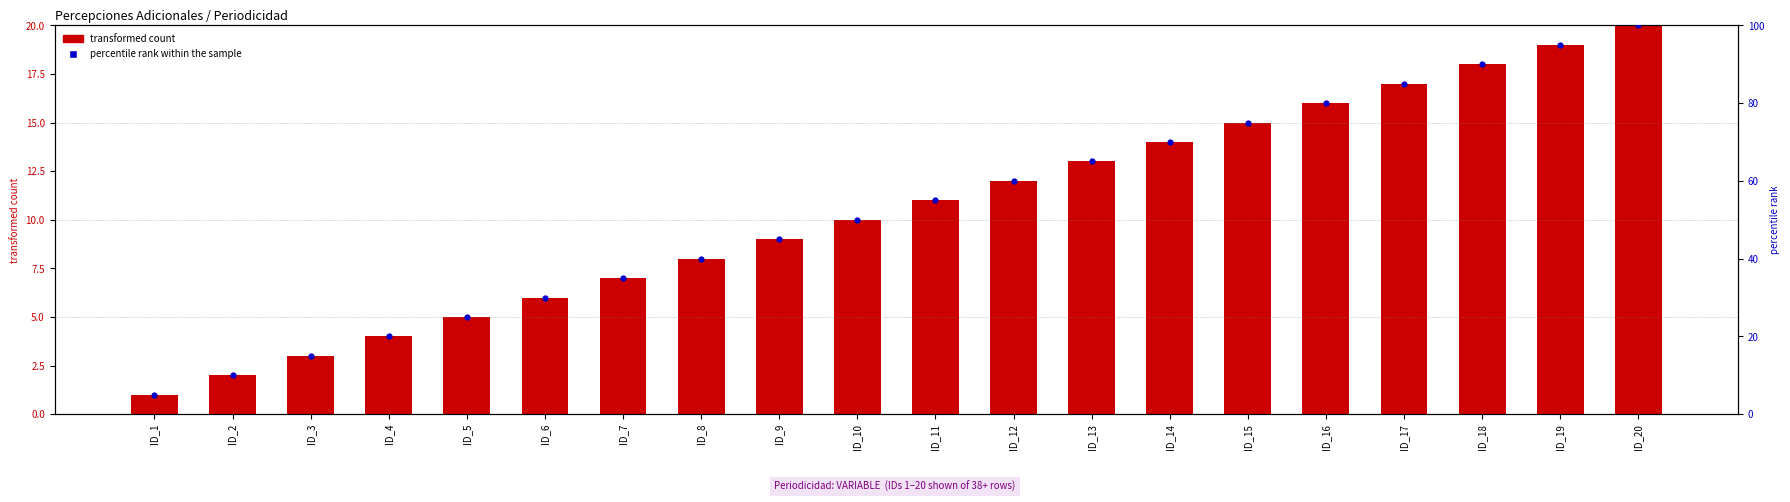

What is the total value across all series at ID_20?

120